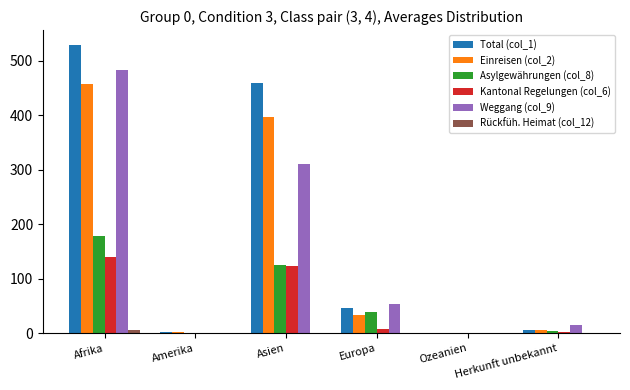

The value of Rückfüh. Heimat (col_12) at Asien is 0. True or false?

True